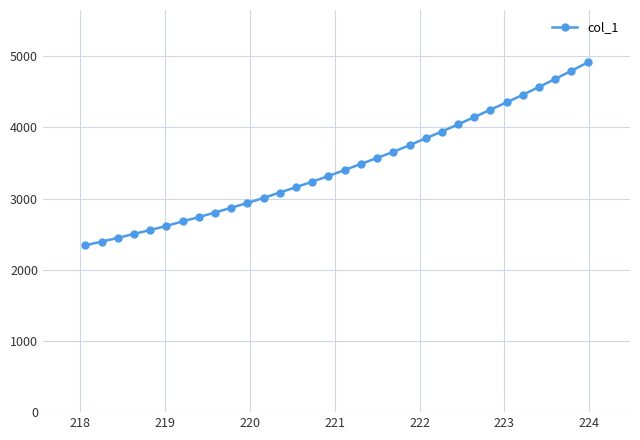

What is the maximum value shown in the chart?

4912.2